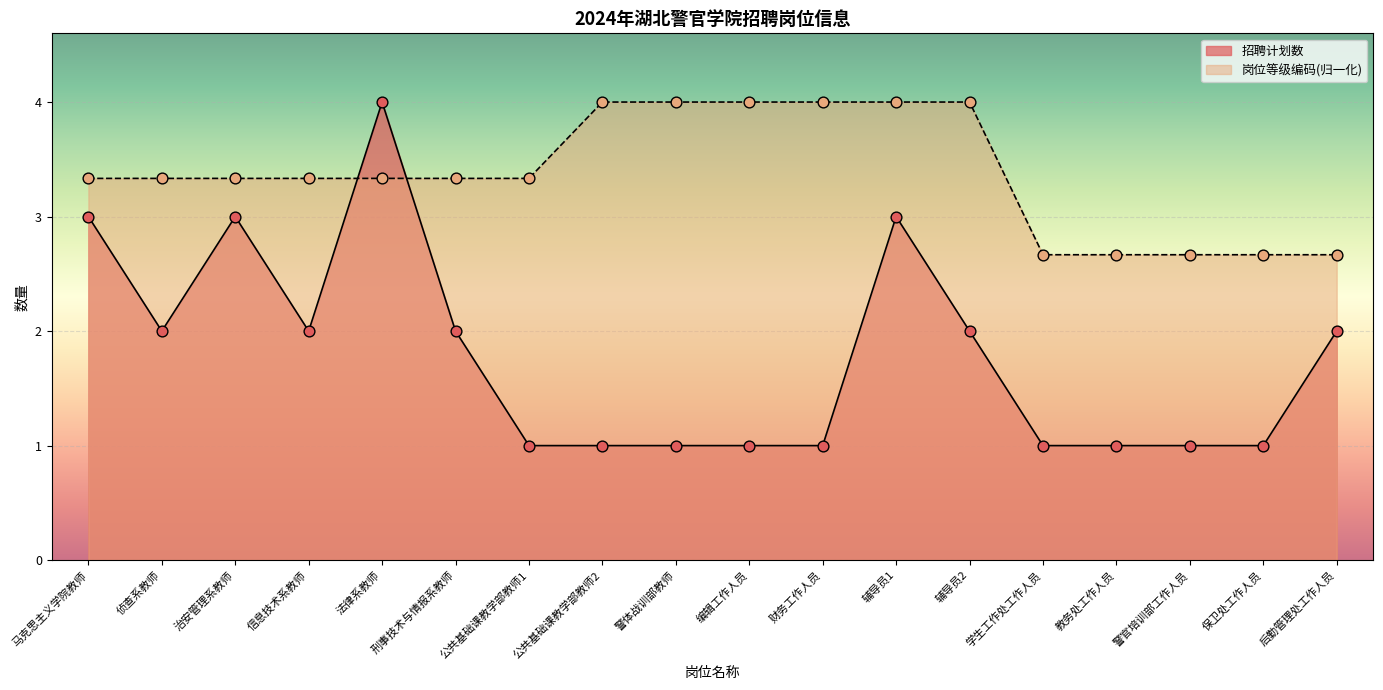

What are all the series names shown in the legend?

招聘计划数, 岗位等级编码